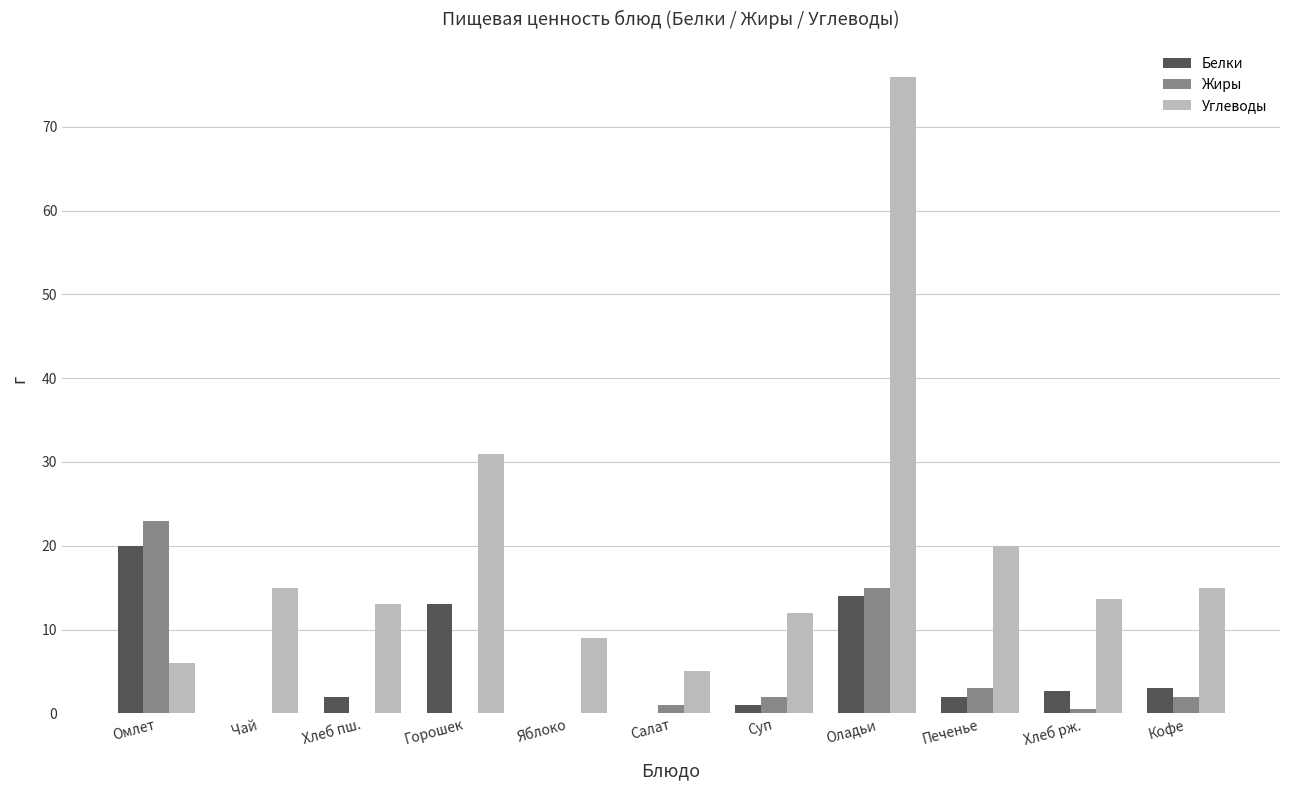

Reading left to right, transcribe all the data shown in this chart.

Белки: Омлет=20.0	Чай=0.0	Хлеб пш.=2.0	Горошек=13.0	Яблоко=0.0	Салат=0.0	Суп=1.0	Оладьи=14.0	Печенье=2.0	Хлеб рж.=2.6	Кофе=3.0
Жиры: Омлет=23.0	Чай=0.0	Хлеб пш.=0.0	Горошек=0.0	Яблоко=0.0	Салат=1.0	Суп=2.0	Оладьи=15.0	Печенье=3.0	Хлеб рж.=0.5	Кофе=2.0
Углеводы: Омлет=6.0	Чай=15.0	Хлеб пш.=13.0	Горошек=31.0	Яблоко=9.0	Салат=5.0	Суп=12.0	Оладьи=76.0	Печенье=20.0	Хлеб рж.=13.7	Кофе=15.0